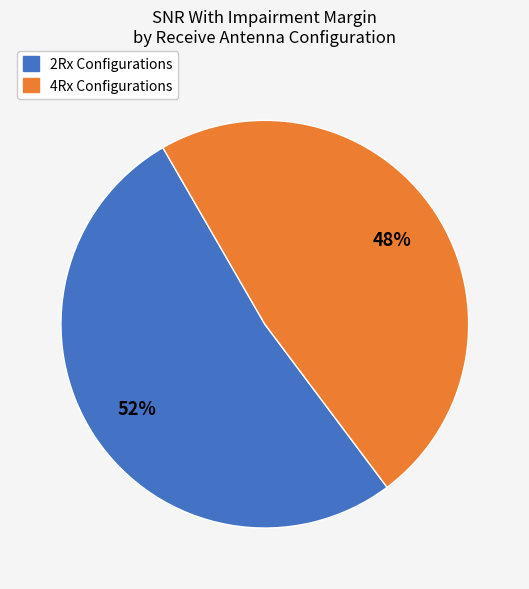

To the nearest percent, what is the average slice percentage?

50%